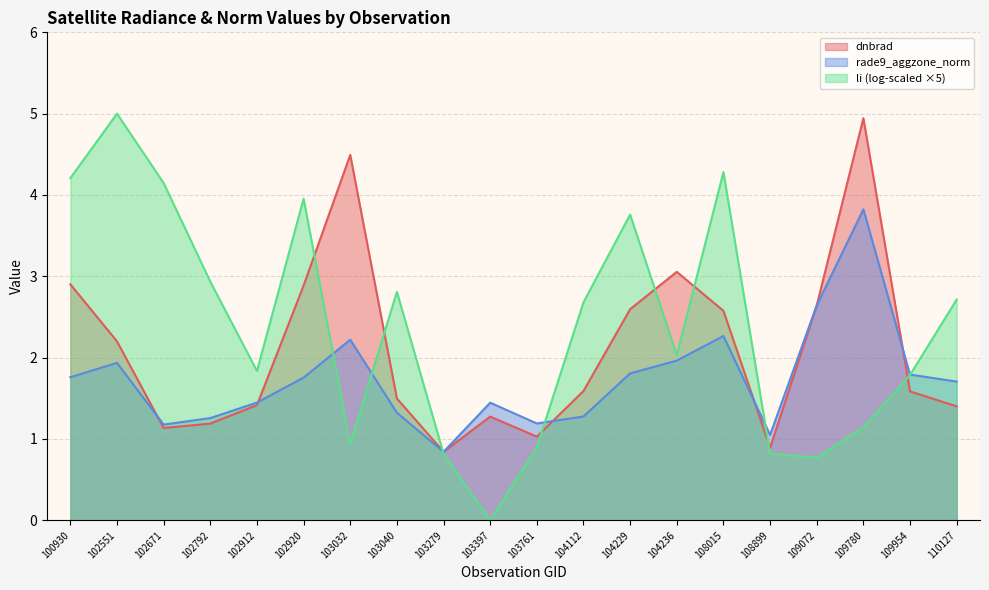

What are all the series names shown in the legend?

dnbrad, rade9_aggzone_norm, li (log-scaled ×5)